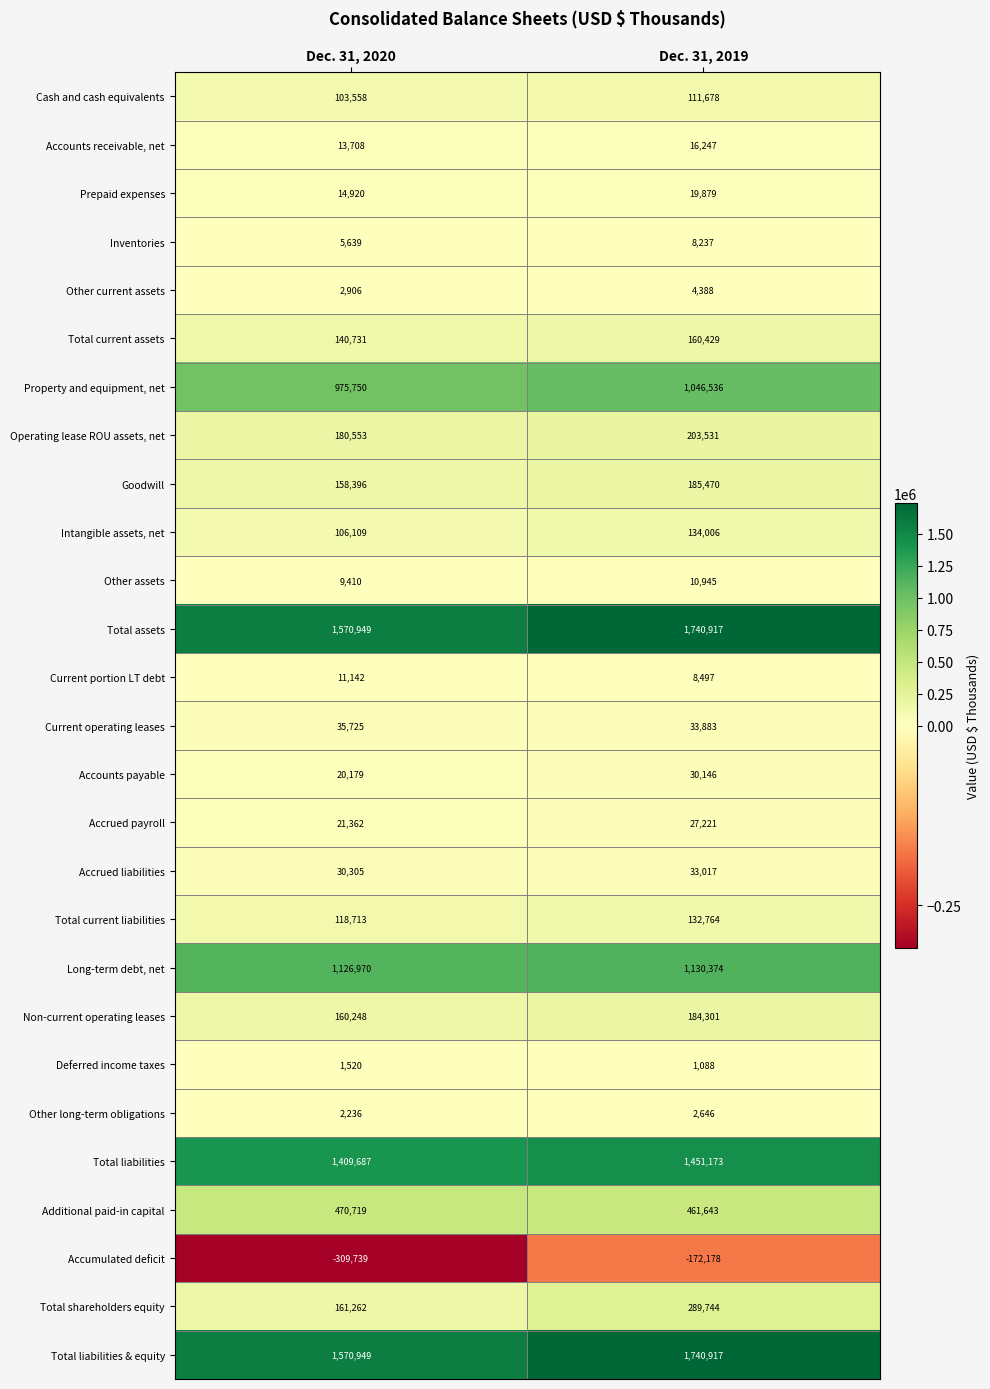

Is it true that Accrued payroll equals 27221 at Dec. 31, 2019?

True